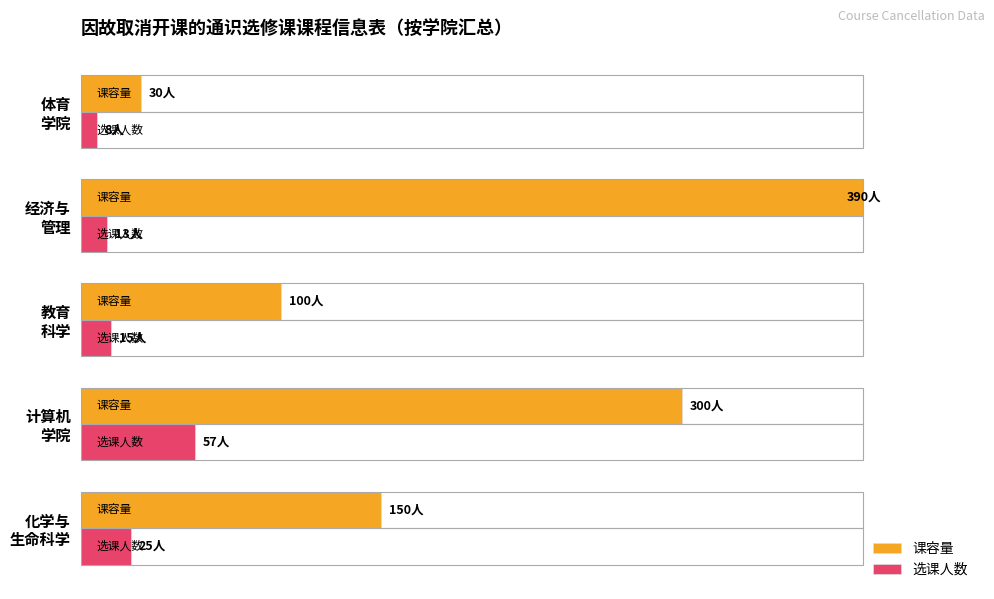

How many bars are there in each group?

2